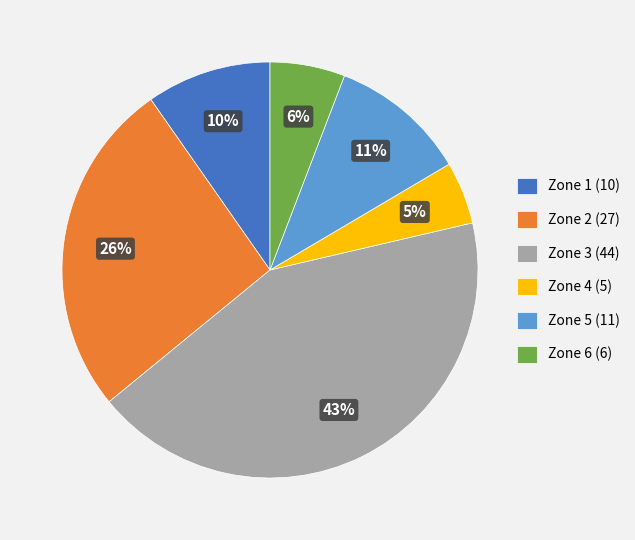

To the nearest percent, what is the average slice percentage?

17%